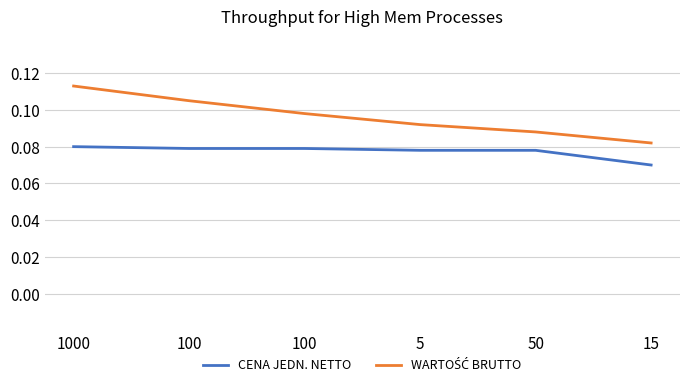

The CENA JEDN. NETTO series shows 0.1 at 100. True or false?

True